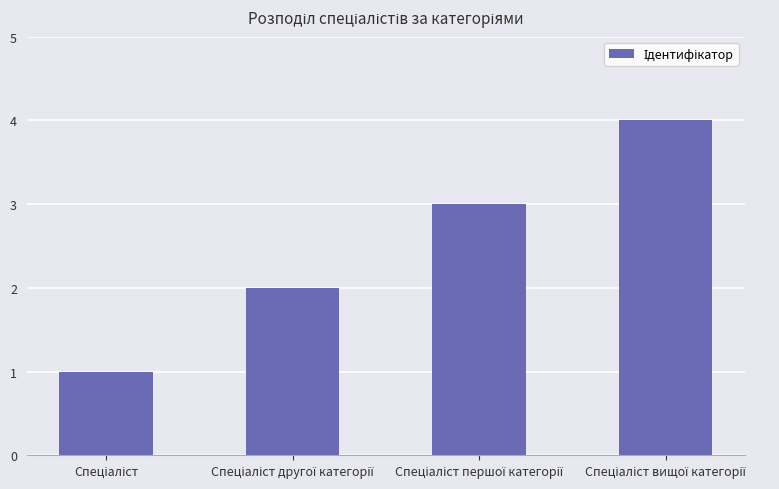

What is the difference between the second highest and minimum values?

2